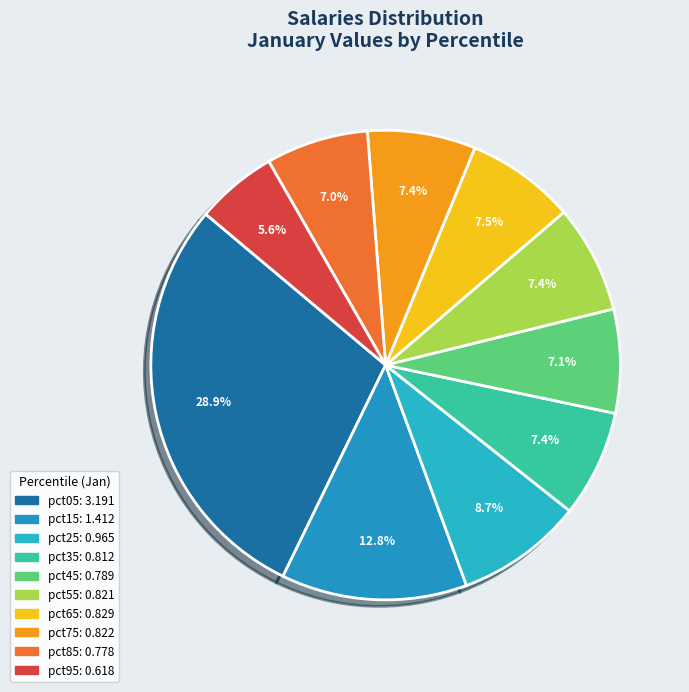

How many segments does this pie chart have?

10